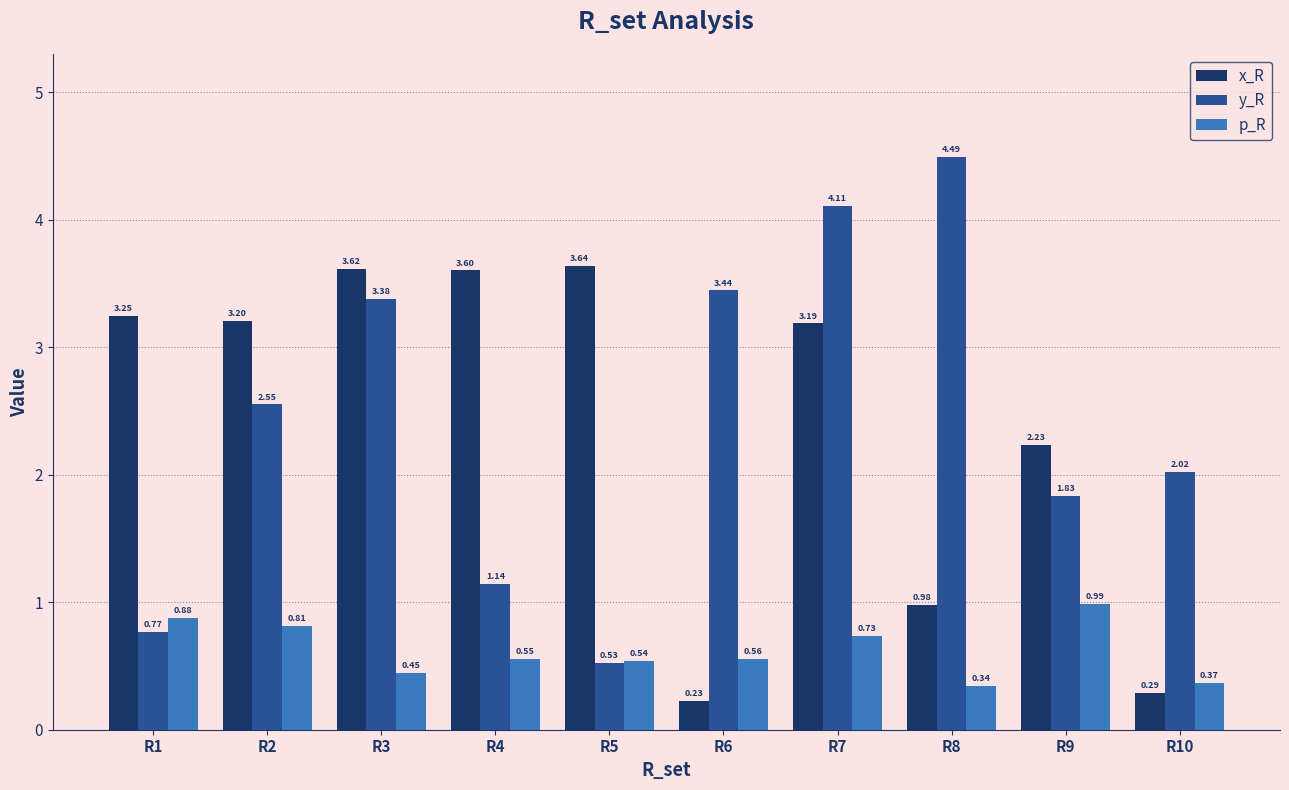

Which series changed the most between R2 and R9?

x_R